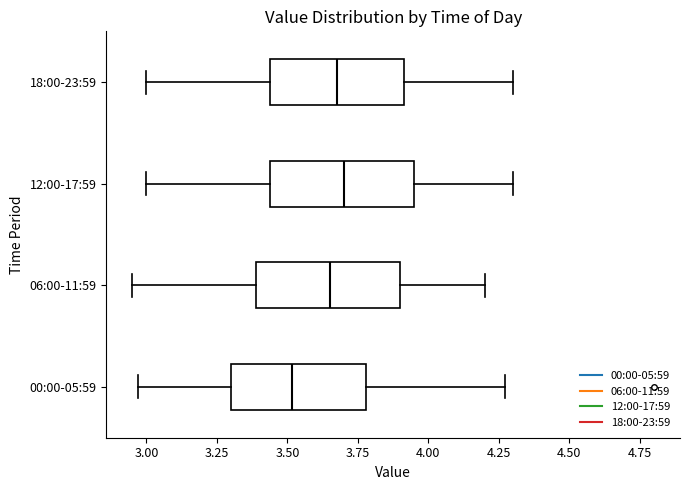

Reading bottom to top, transcribe this box plot: for each box, give where its median line is, the range the box spans, and where its two whiskers end, as read against the x-axis. The values are not printed on the chart, so give them approximately, as read against the axis.

00:00-05:59: median 3.50, box 3.30 to 3.80, whiskers 2.95 to 4.25
06:00-11:59: median 3.65, box 3.40 to 3.90, whiskers 2.95 to 4.20
12:00-17:59: median 3.70, box 3.45 to 3.95, whiskers 3.00 to 4.30
18:00-23:59: median 3.70, box 3.45 to 3.90, whiskers 3.00 to 4.30